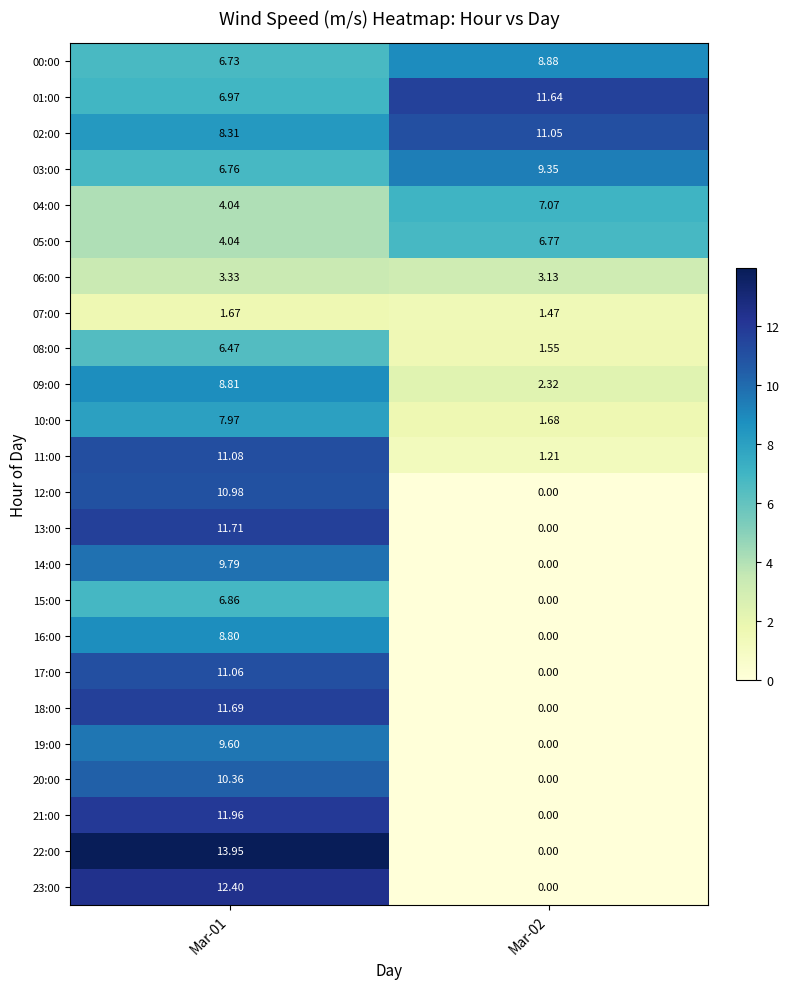

Is the value of 08:00 at Mar-01 greater than the value of 09:00 at Mar-01?

No